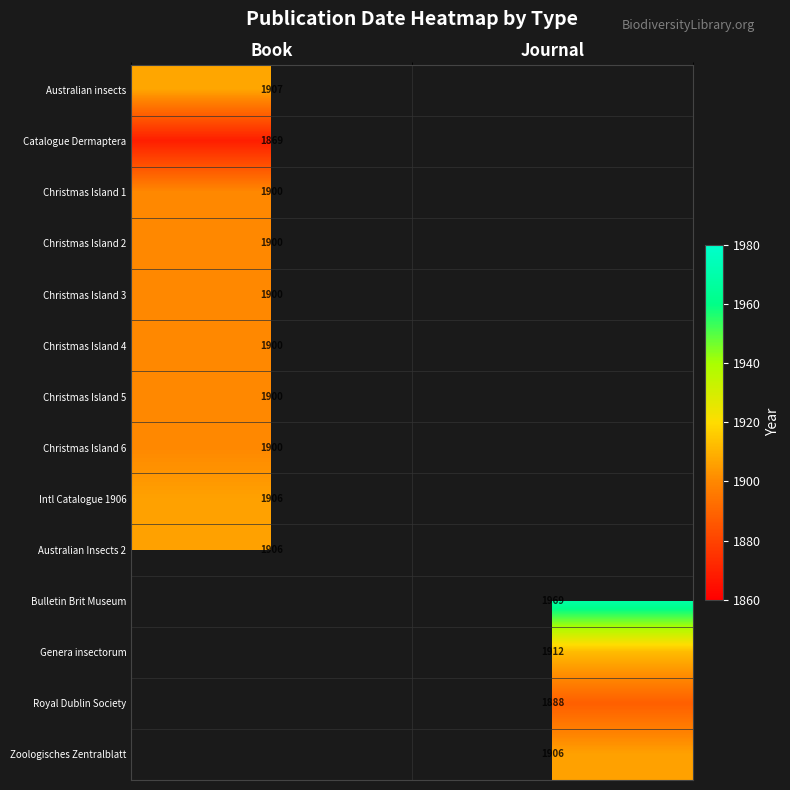

The Christmas Island 5 series shows 1900 at Book. True or false?

True